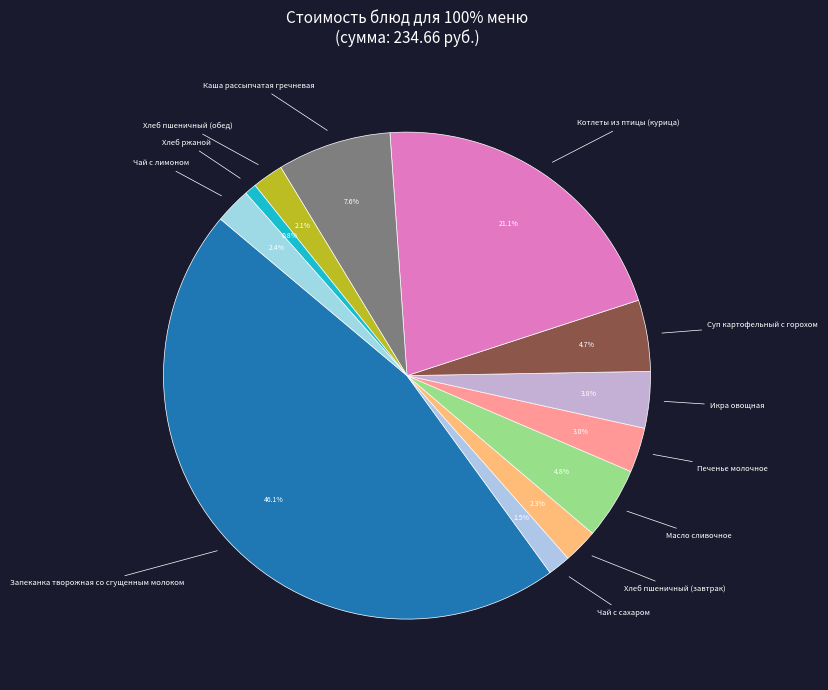

Does any single category account for the majority?

No